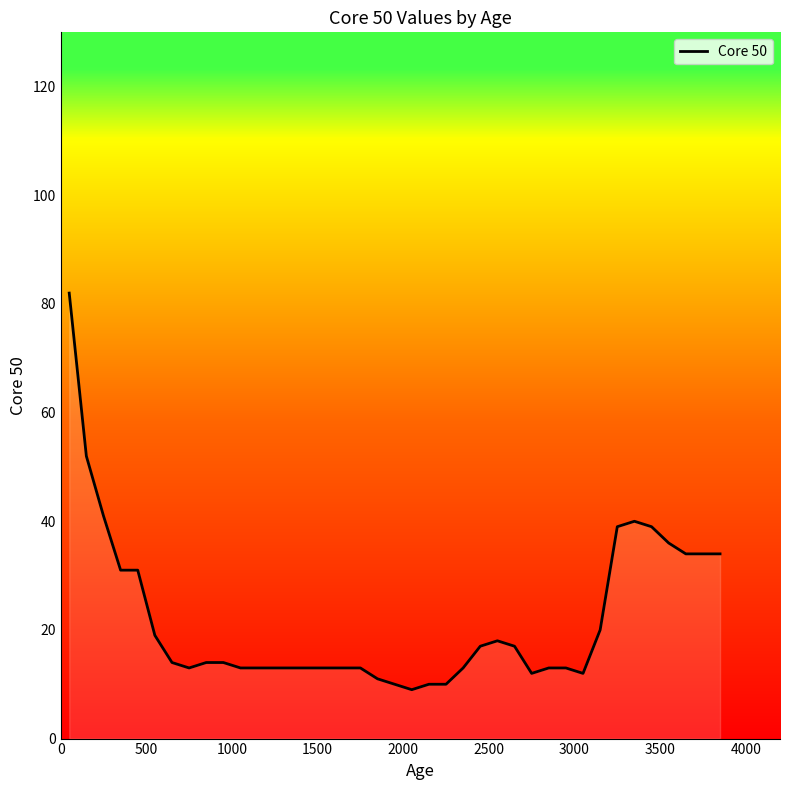

What is the difference between the maximum and minimum values?

73